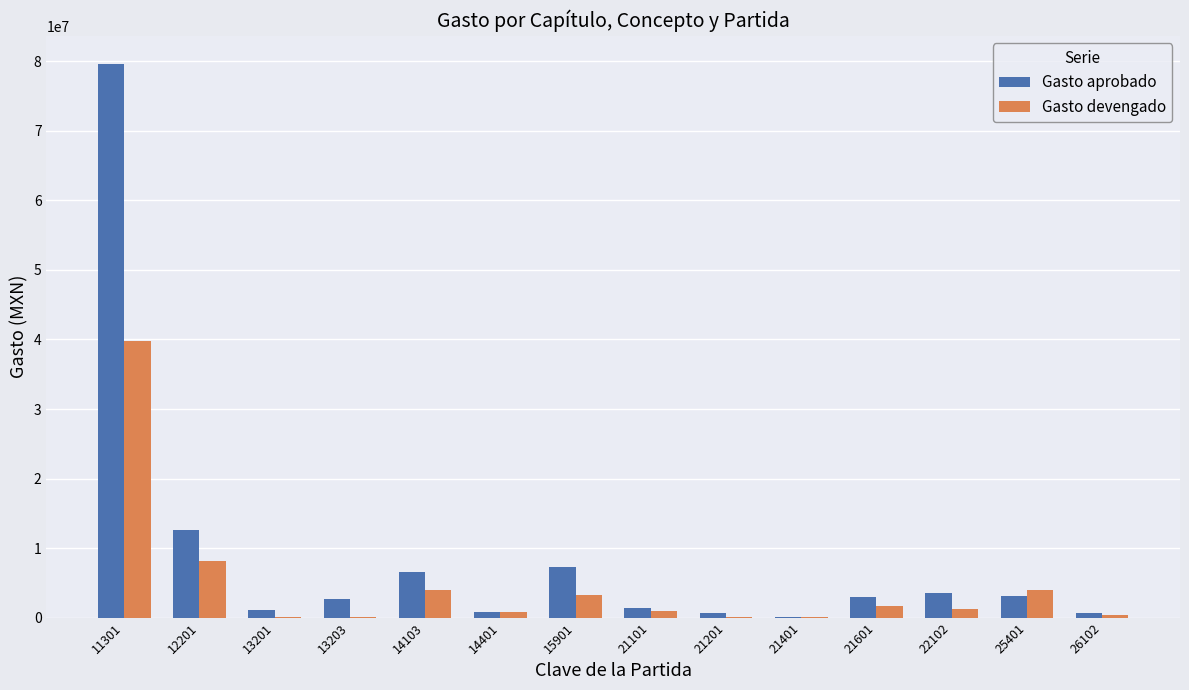

How many groups of bars are there?

14